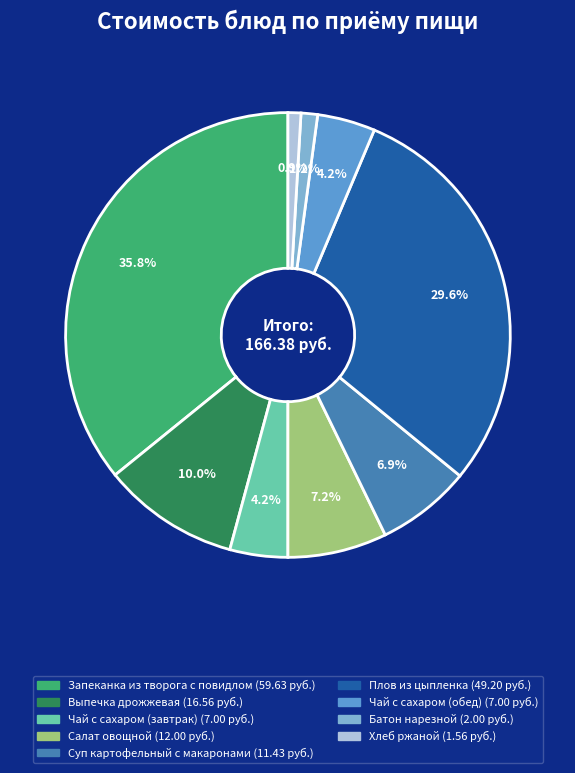

How much of the chart is everything except Плов из цыпленка?

70.4%